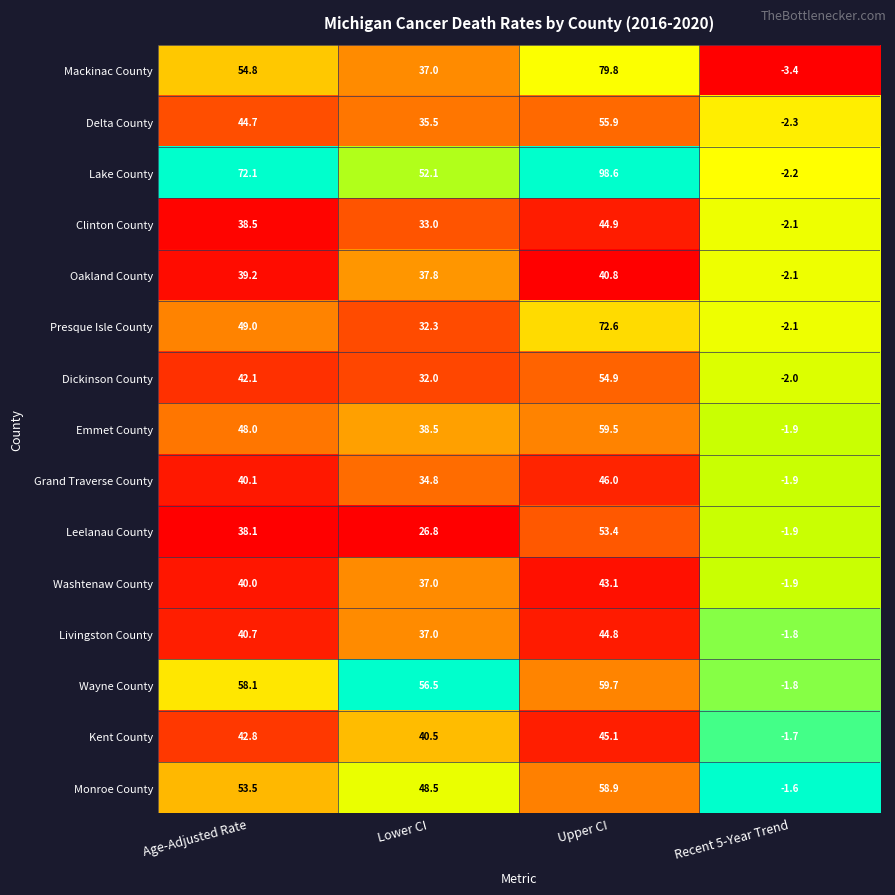

At which label does Washtenaw County reach its peak?

Upper CI